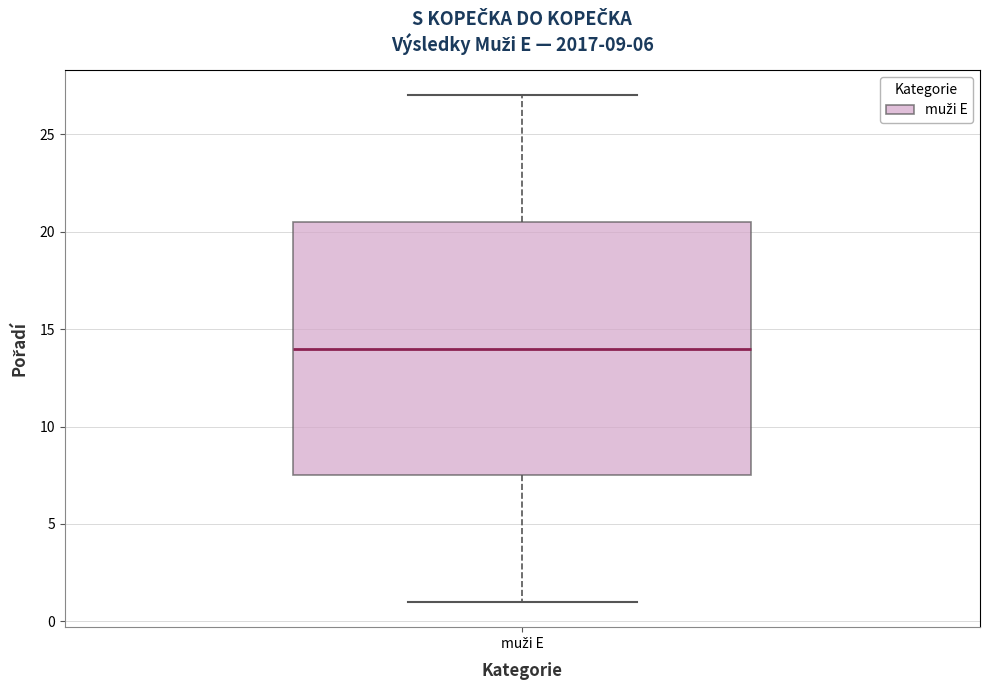

Read this box plot against the y-axis: the position of the median line, the range covered by the box, and the ends of both whiskers. The values are not printed on the chart, so give them approximately, as read against the axis.

median 14.0, box 7.5 to 20.5, whiskers 1.0 to 27.0